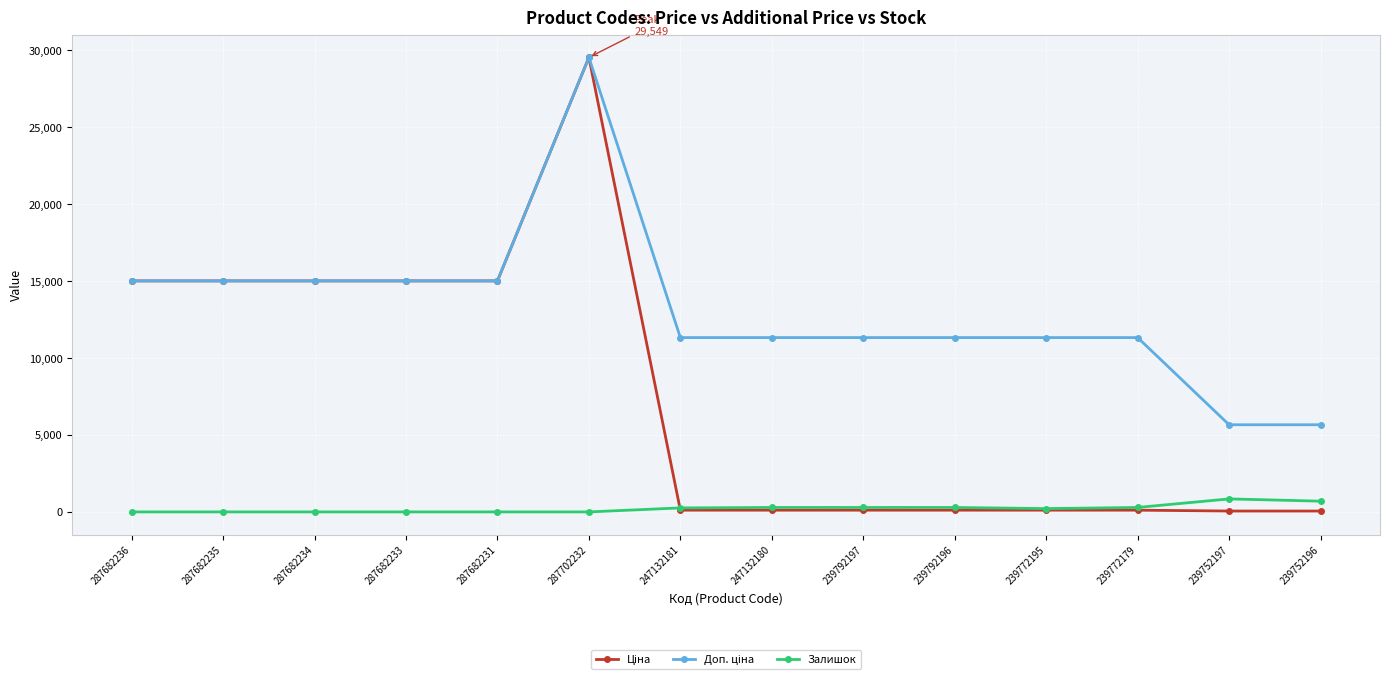

What is the greatest value displayed?

29548.9